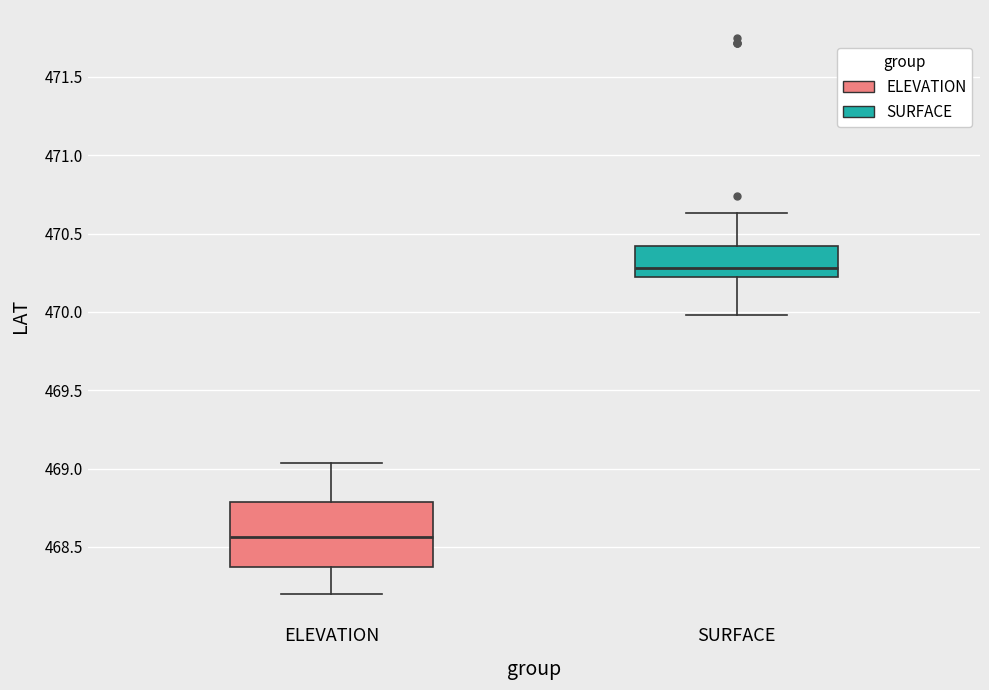

Which box has the highest median line?

SURFACE